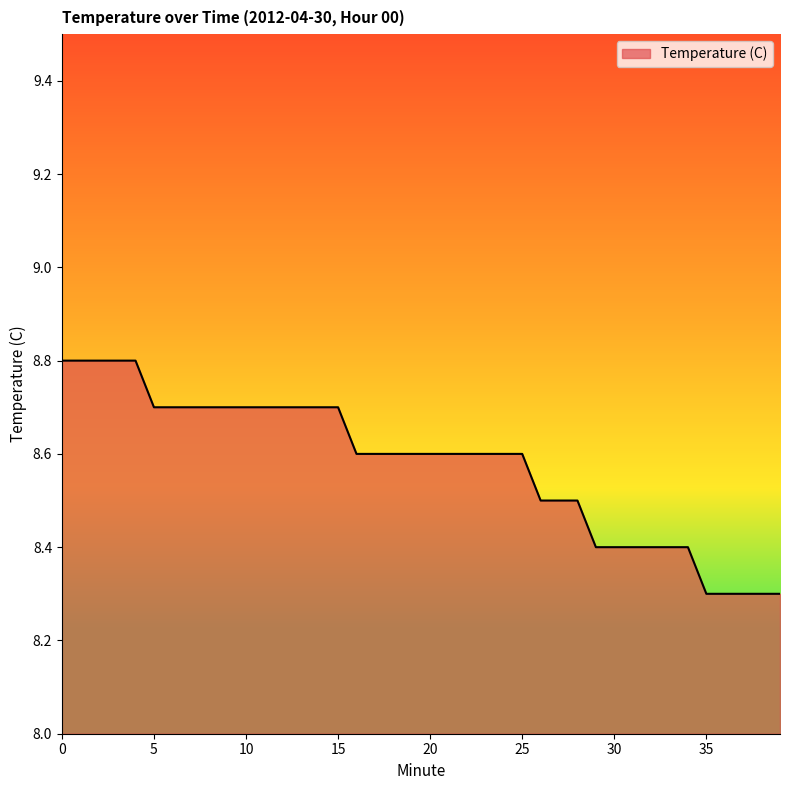

What is the maximum value shown in the chart?

8.8